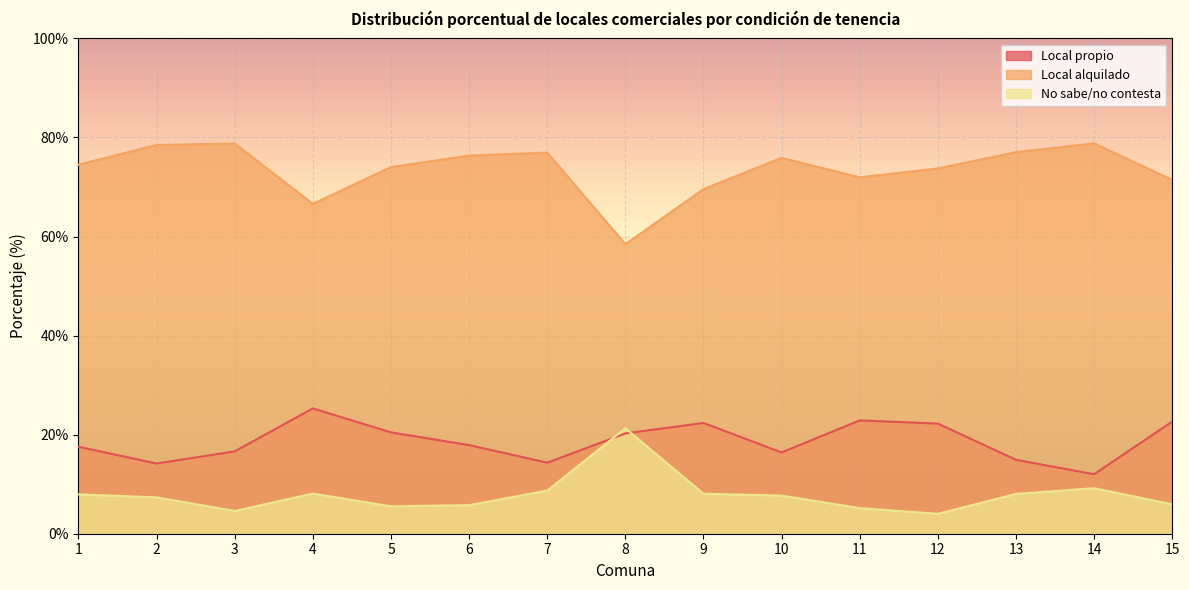

At 2, list the series in order from smallest to largest.

No sabe/no contesta, Local propio, Local alquilado